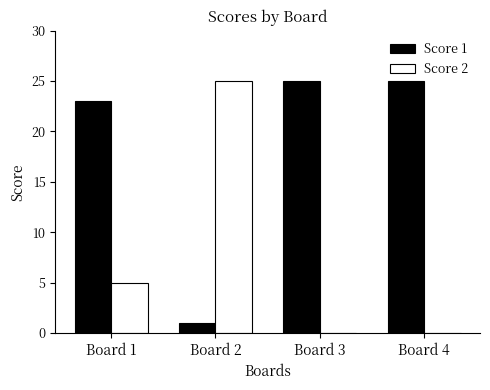

Which series has the largest total across all categories?

Score 1